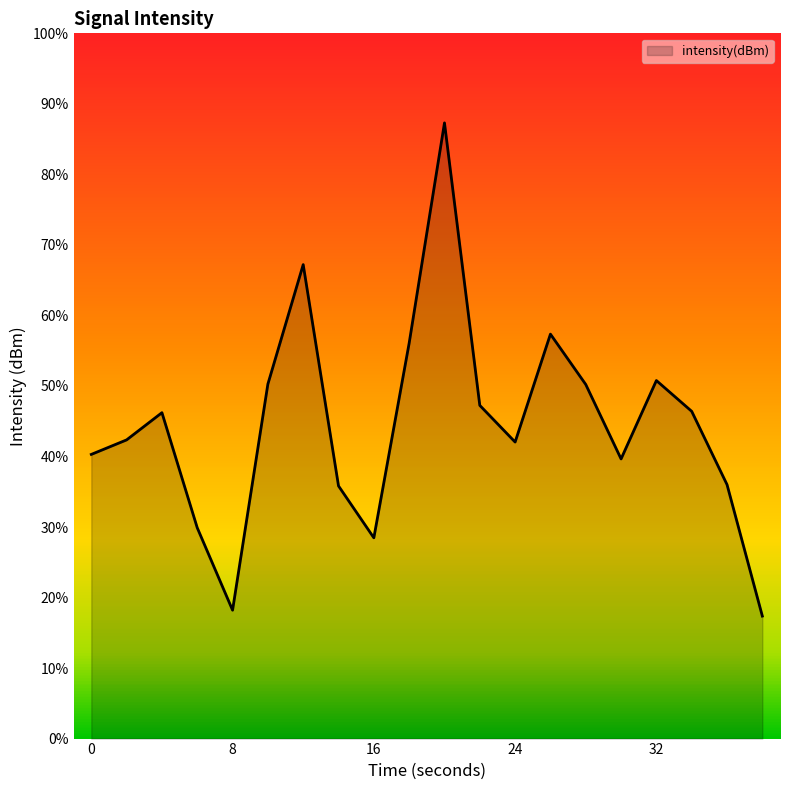

How many points are lower than both their immediate neighbors (excluding endpoints)?

4